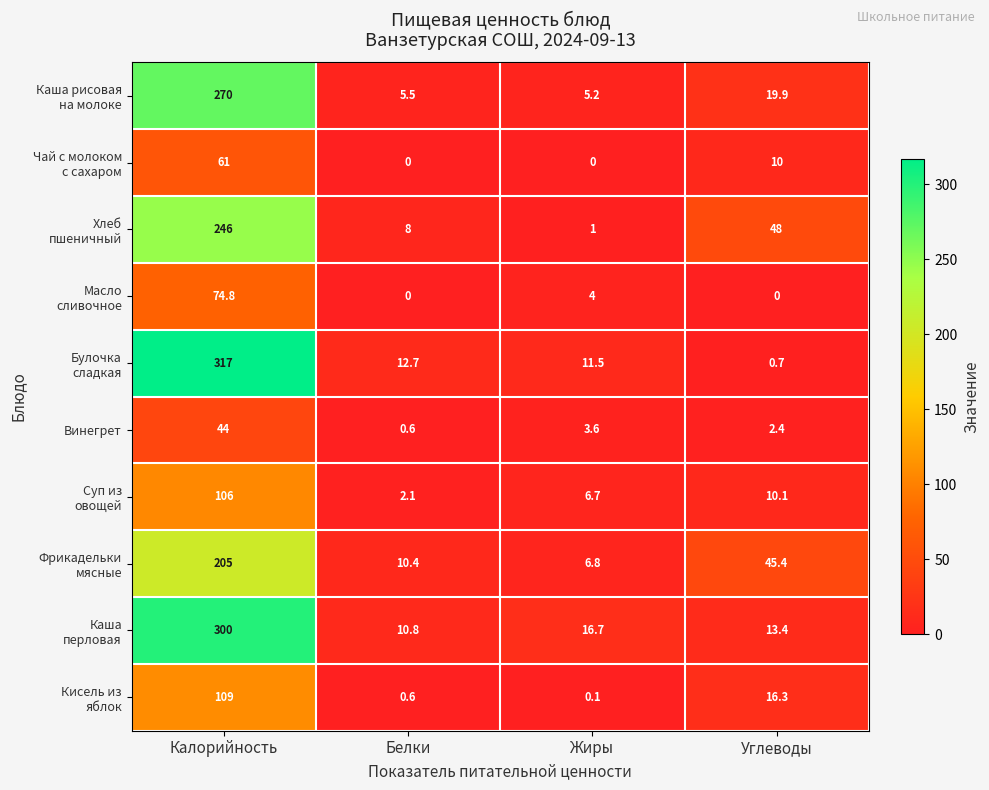

What is the total value across all series at Углеводы?

166.2